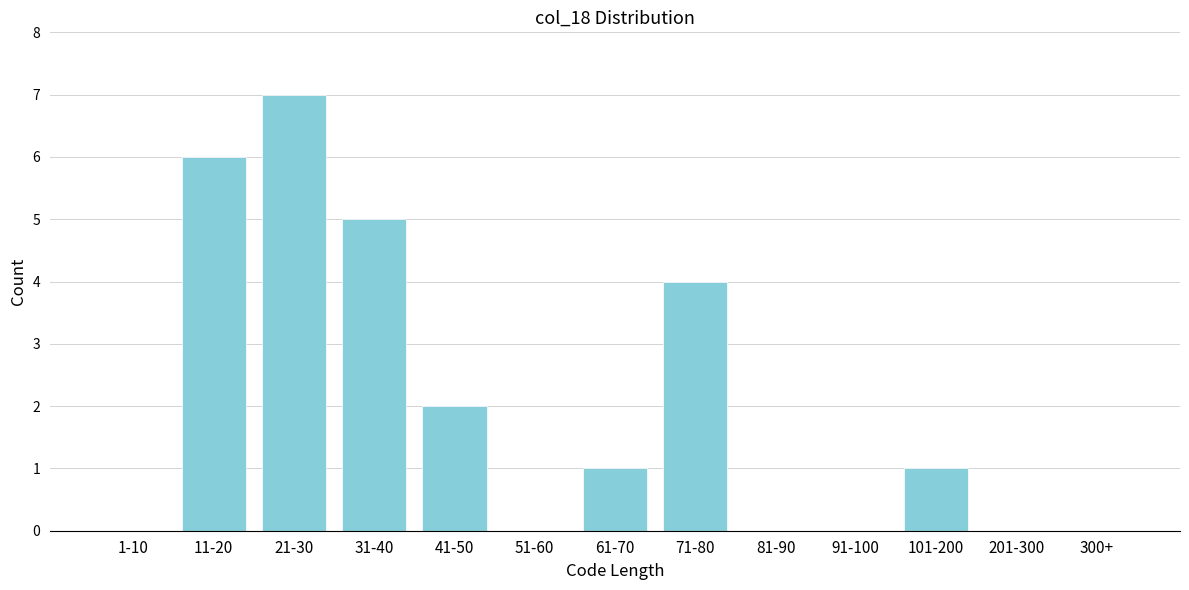

Reading left to right, transcribe all the data shown in this chart.

1-10=0	11-20=6	21-30=7	31-40=5	41-50=2	51-60=0	61-70=1	71-80=4	81-90=0	91-100=0	101-200=1	201-300=0	300+=0